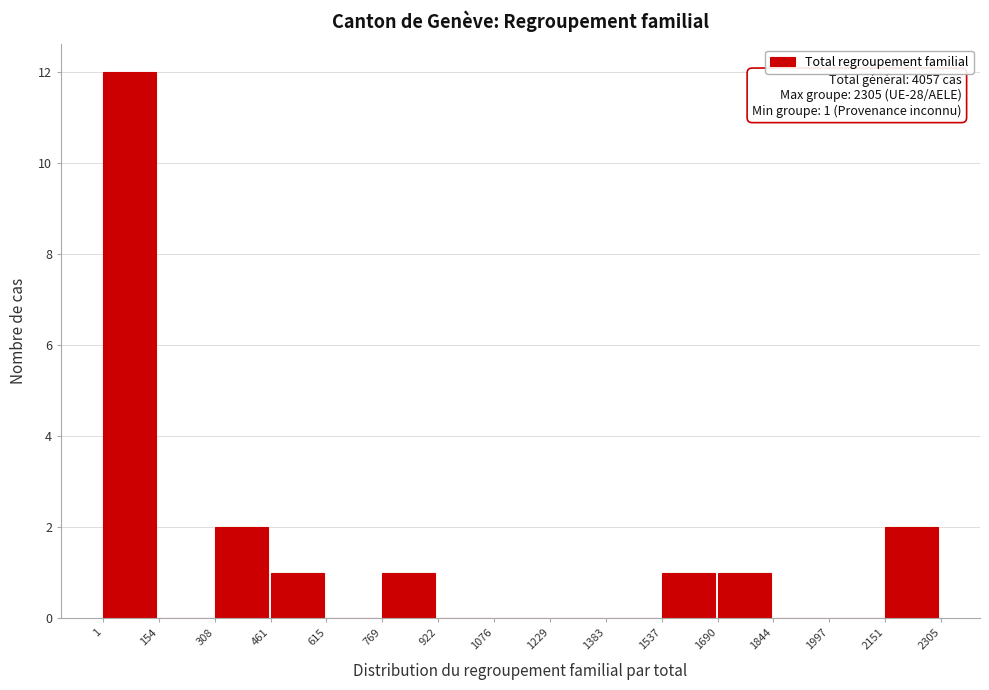

Over which range of the x-axis is the bar tallest?

1 to 154